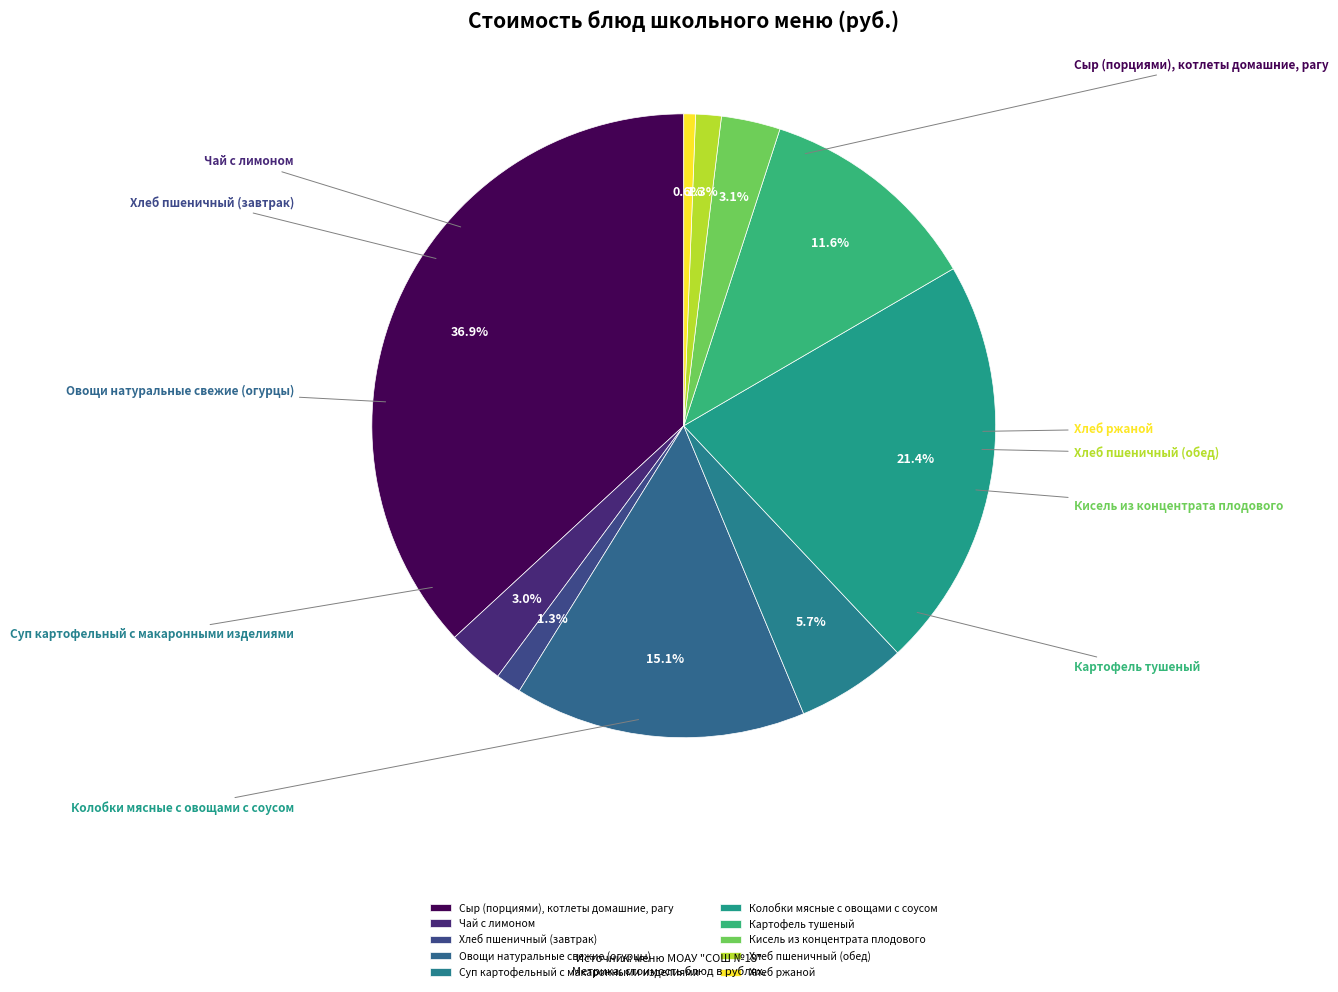

Rank the categories by value from highest to lowest.

Сыр (порциями), котлеты домашние, рагу, Колобки мясные с овощами с соусом, Овощи натуральные свежие (огурцы), Картофель тушеный, Суп картофельный с макаронными изделиями, Кисель из концентрата плодового, Чай с лимоном, Хлеб пшеничный (завтрак), Хлеб пшеничный (обед), Хлеб ржаной